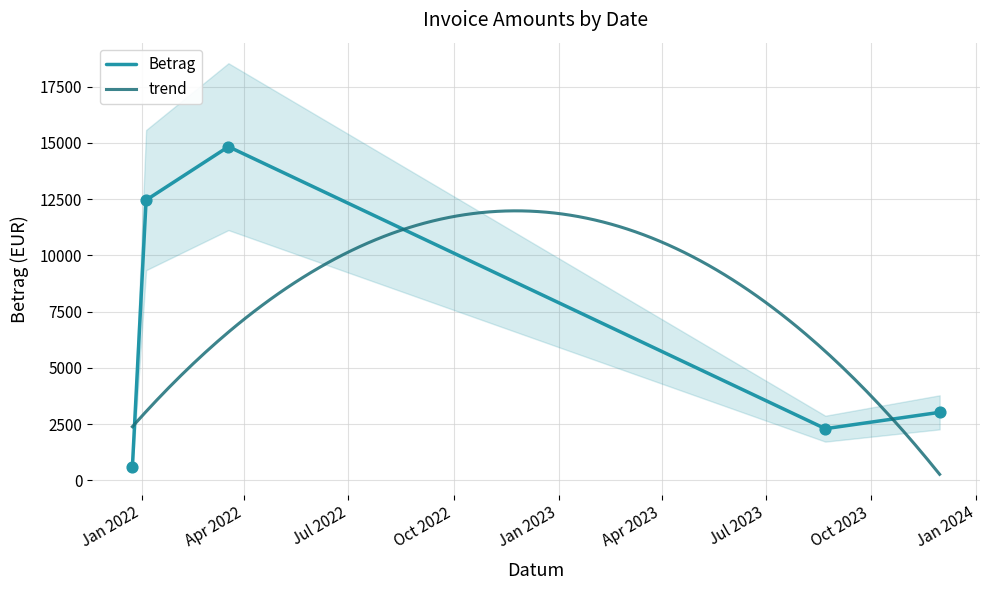

What is the change in value from 12-24-21 to 1-5-2022?

+11863.6